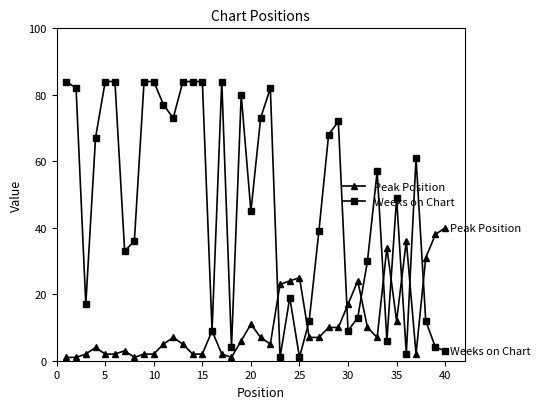

After their last crossing, which series has the higher values: Peak Position or Weeks on Chart?

Peak Position